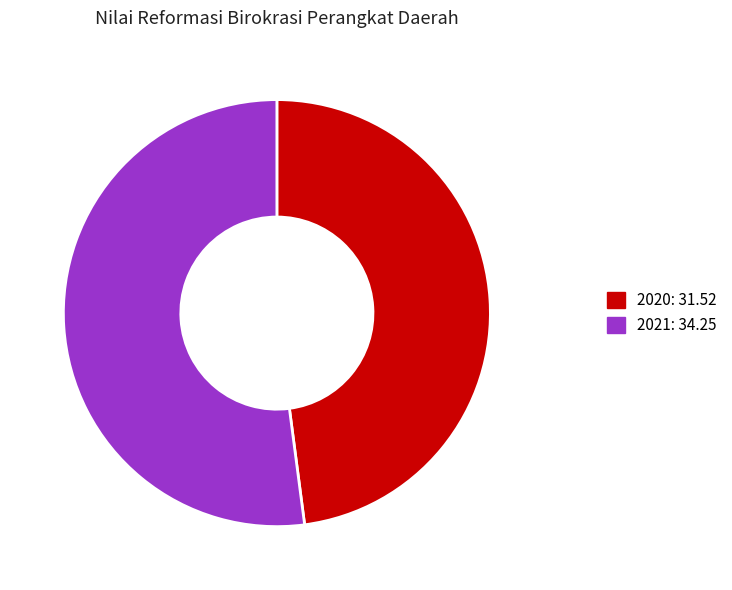

Between 2021 and 2020, which is larger?

2021